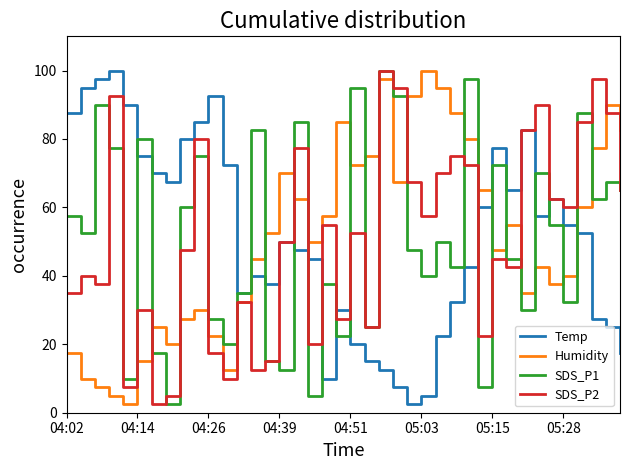

How many values in the Humidity series are below 52?

20